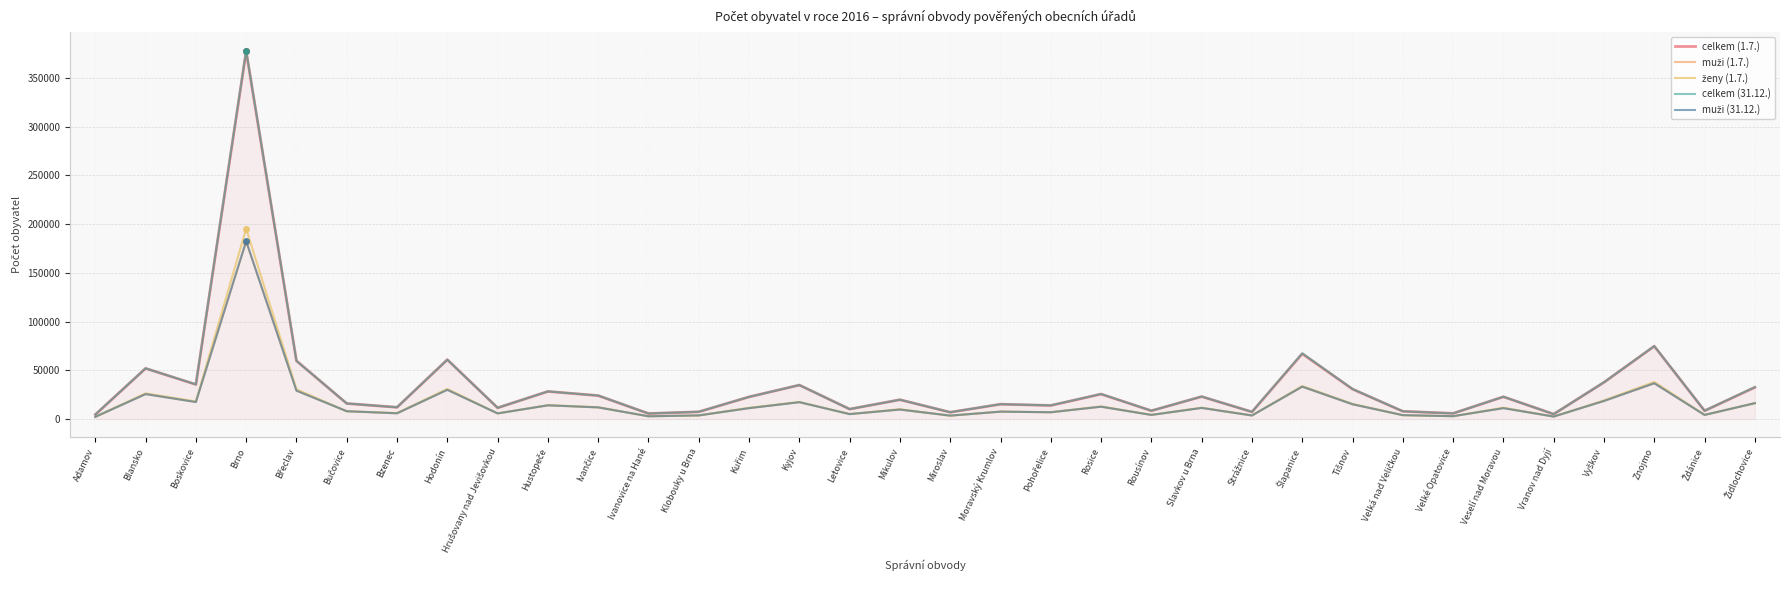

The value of celkem (31.12.) at Veselí nad Moravou is 37587. True or false?

False